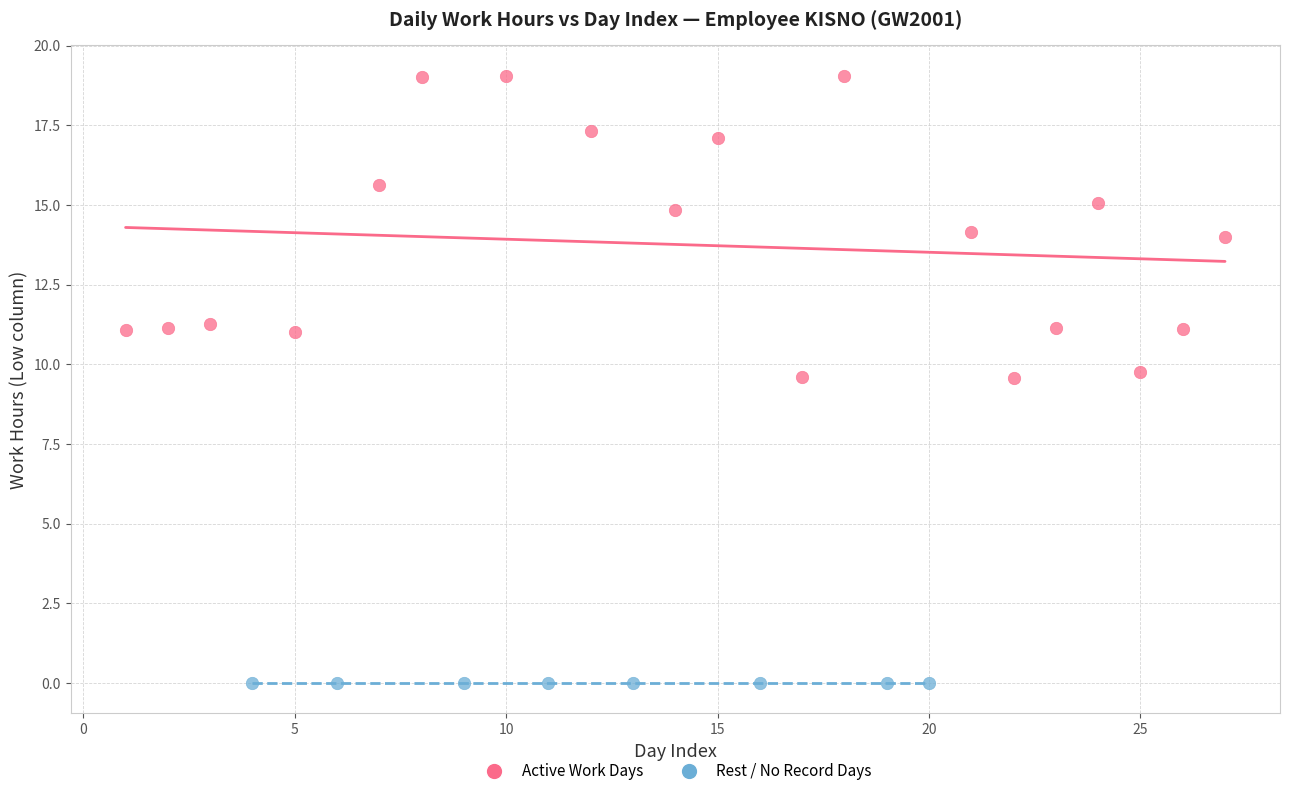

Which series reaches the maximum Y coordinate?

Active Work Days